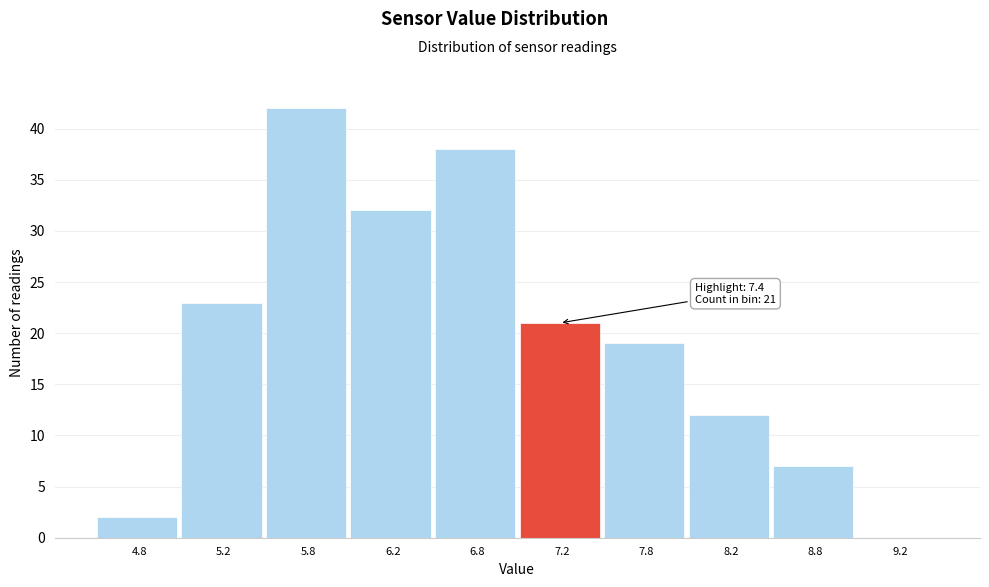

Which range on the x-axis has the tallest bar?

5.5 to 6.0